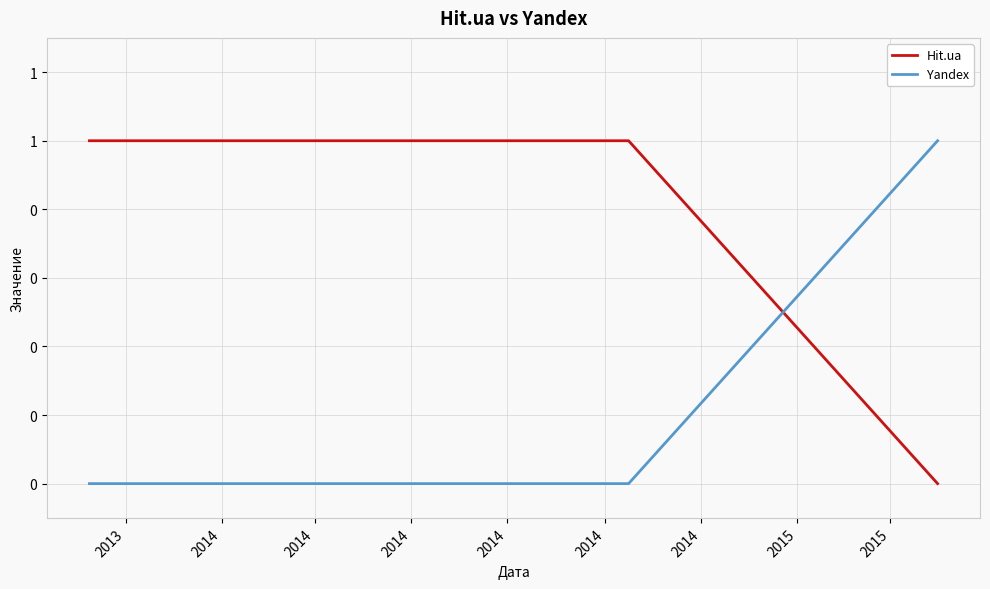

What are all the series names shown in the legend?

Hit.ua, Yandex